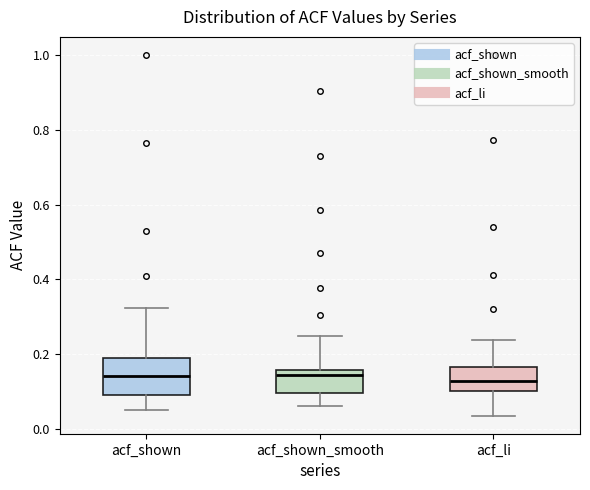

Reading left to right, transcribe this box plot: for each box, give where its median line is, the range the box spans, and where its two whiskers end, as read against the y-axis. The values are not printed on the chart, so give them approximately, as read against the axis.

acf_shown: median 0.14, box 0.10 to 0.18, whiskers 0.06 to 0.32
acf_shown_smooth: median 0.14, box 0.10 to 0.16, whiskers 0.06 to 0.24
acf_li: median 0.12, box 0.10 to 0.16, whiskers 0.04 to 0.24